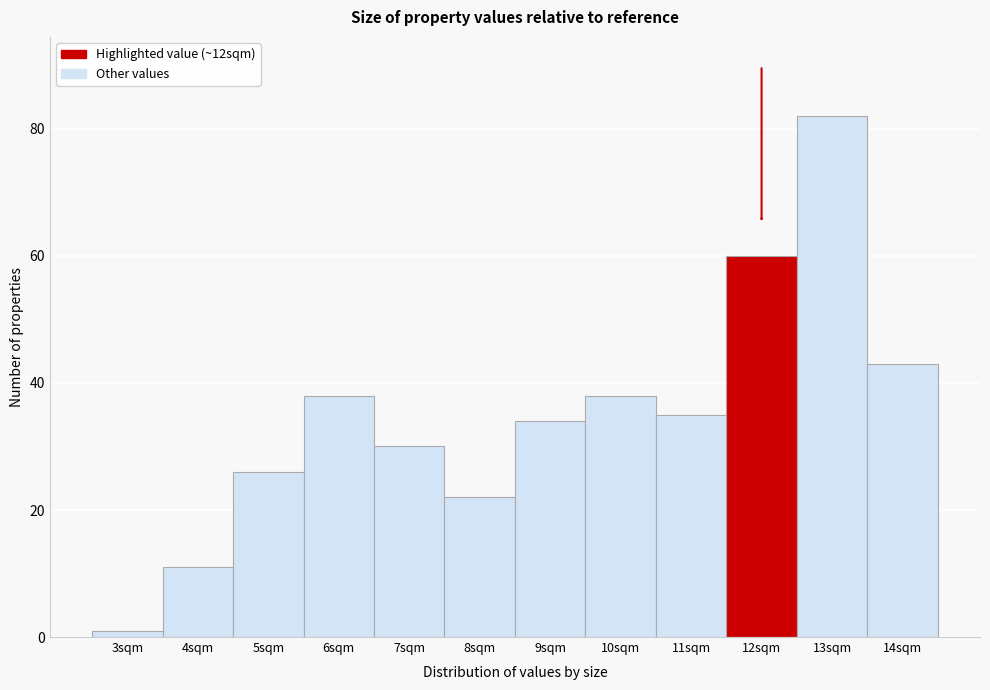

Reading left to right, what are all the values shown in this chart?

3sqm=1	4sqm=11	5sqm=26	6sqm=38	7sqm=30	8sqm=22	9sqm=34	10sqm=38	11sqm=35	12sqm=60	13sqm=82	14sqm=43